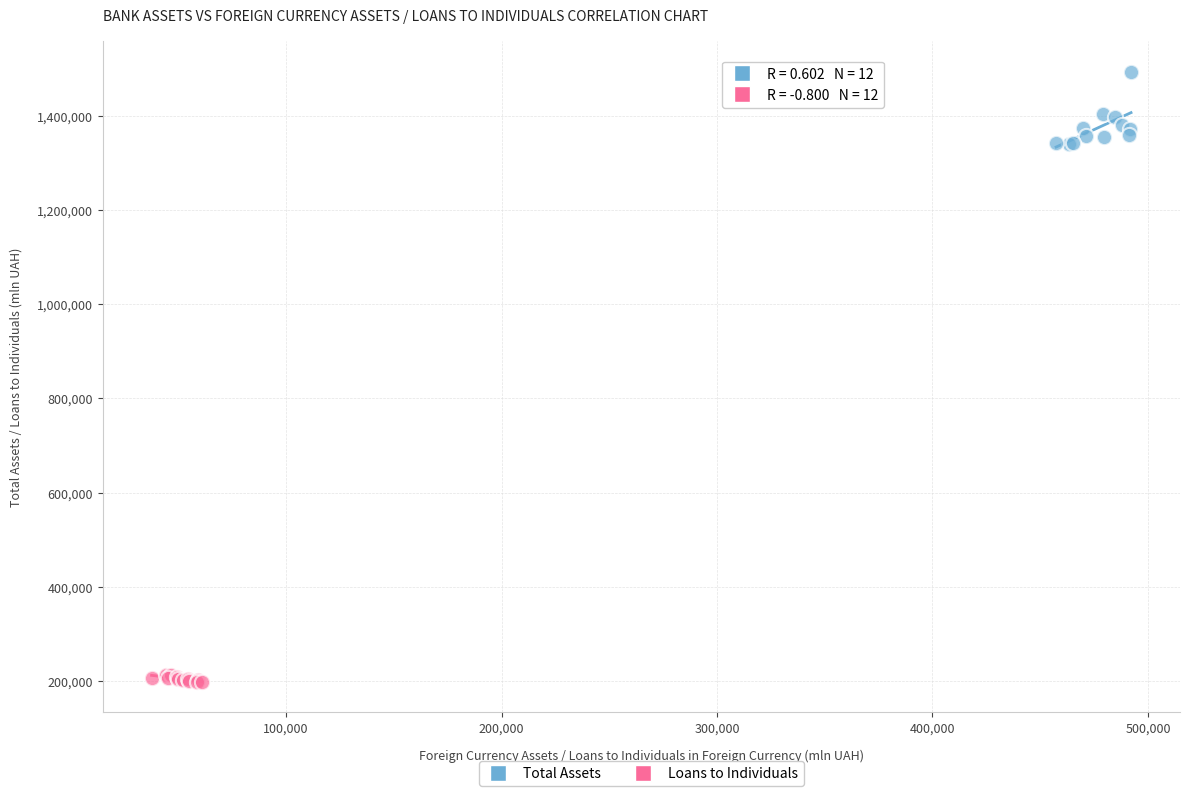

Which series has the widest spread of Y values?

Total Assets